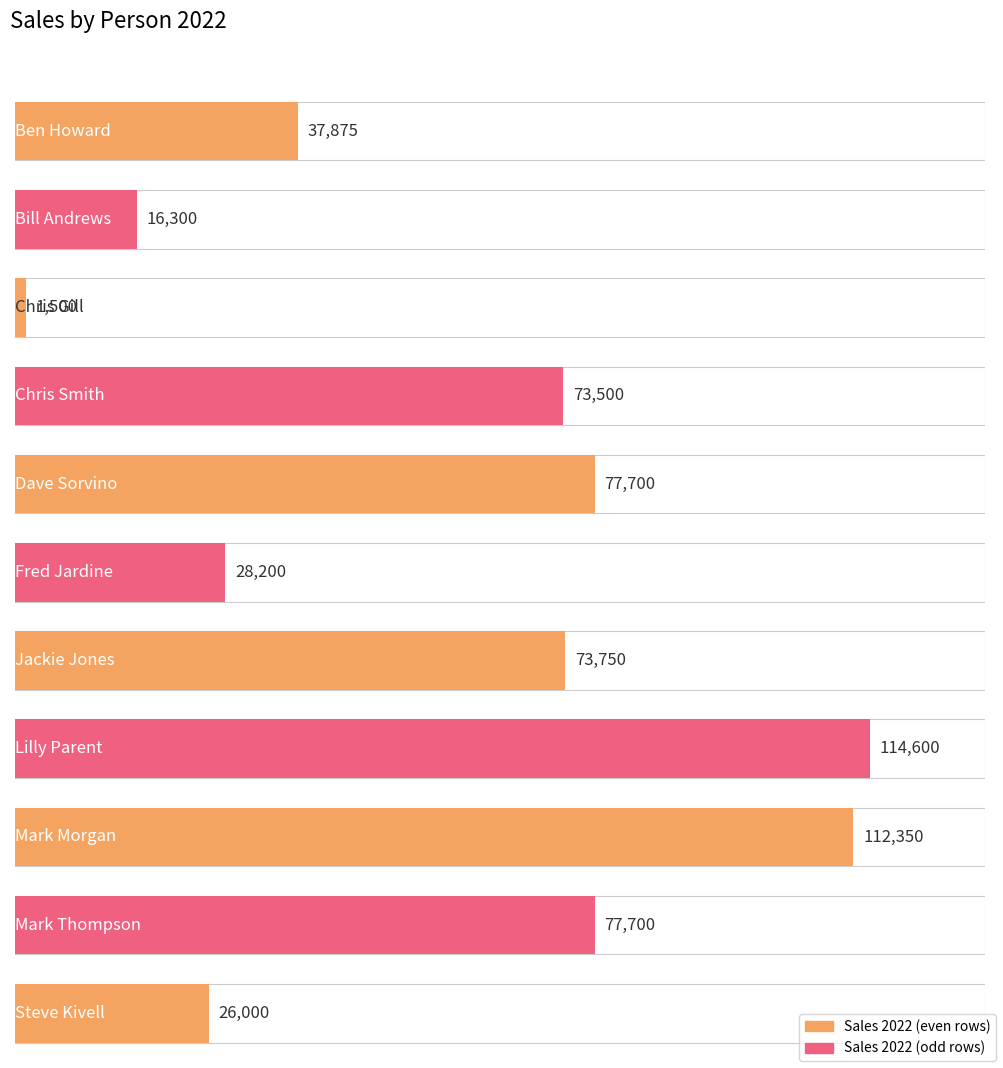

Reading left to right, extract all data points from this chart.

37875	16300	1500	73500	77700	28200	73750	114600	112350	77700	26000